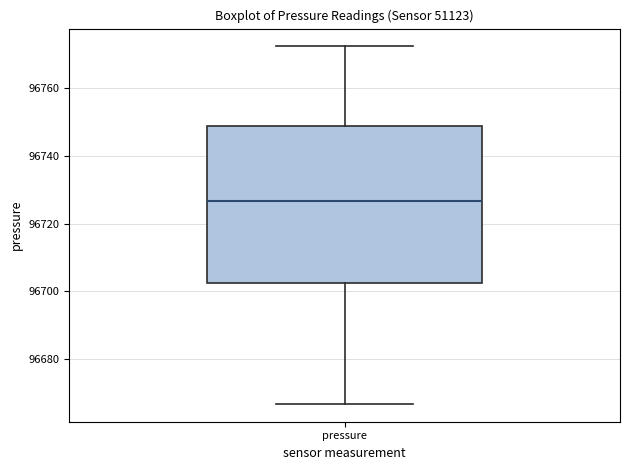

Transcribe this box plot: give where the median line is, the range the box spans, and where the two whiskers end, as read against the y-axis. The values are not printed on the chart, so give them approximately, as read against the axis.

median 96726, box 96702 to 96748, whiskers 96666 to 96772